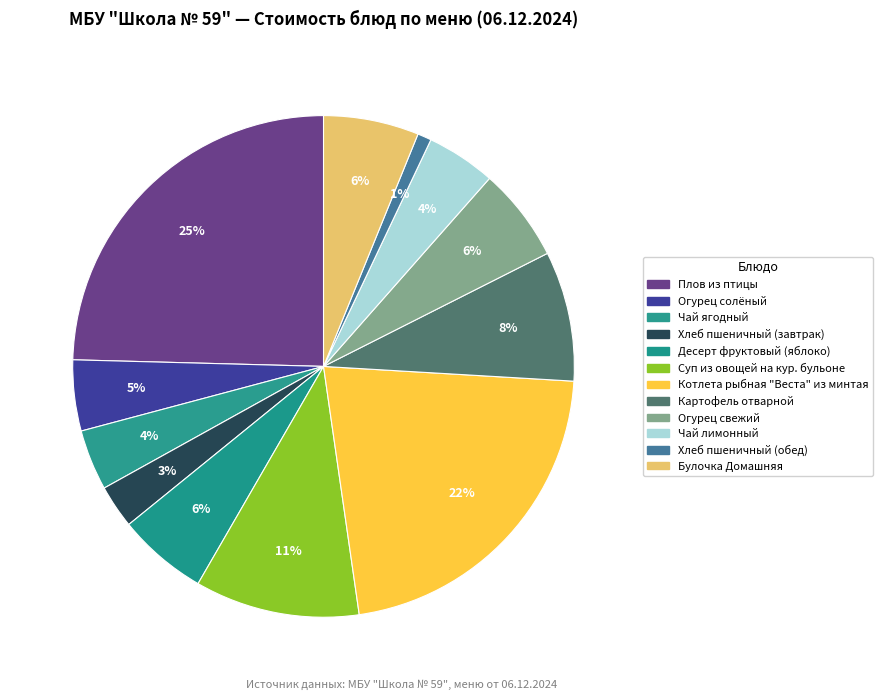

What percentage is the Чай ягодный slice, to the nearest percent?

4%